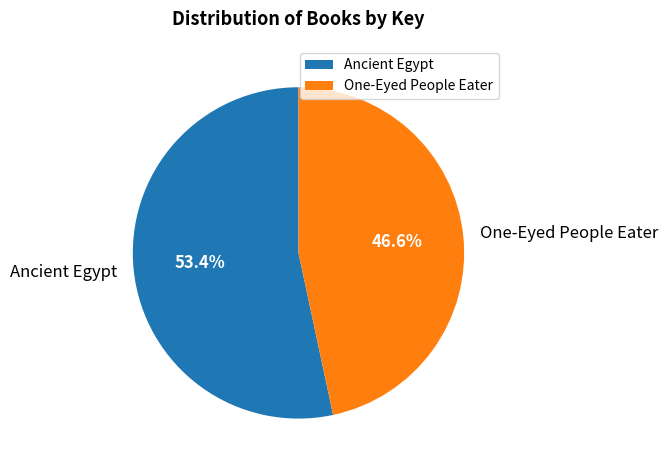

To the nearest percent, what is the difference between the largest and smallest slice percentages?

7%